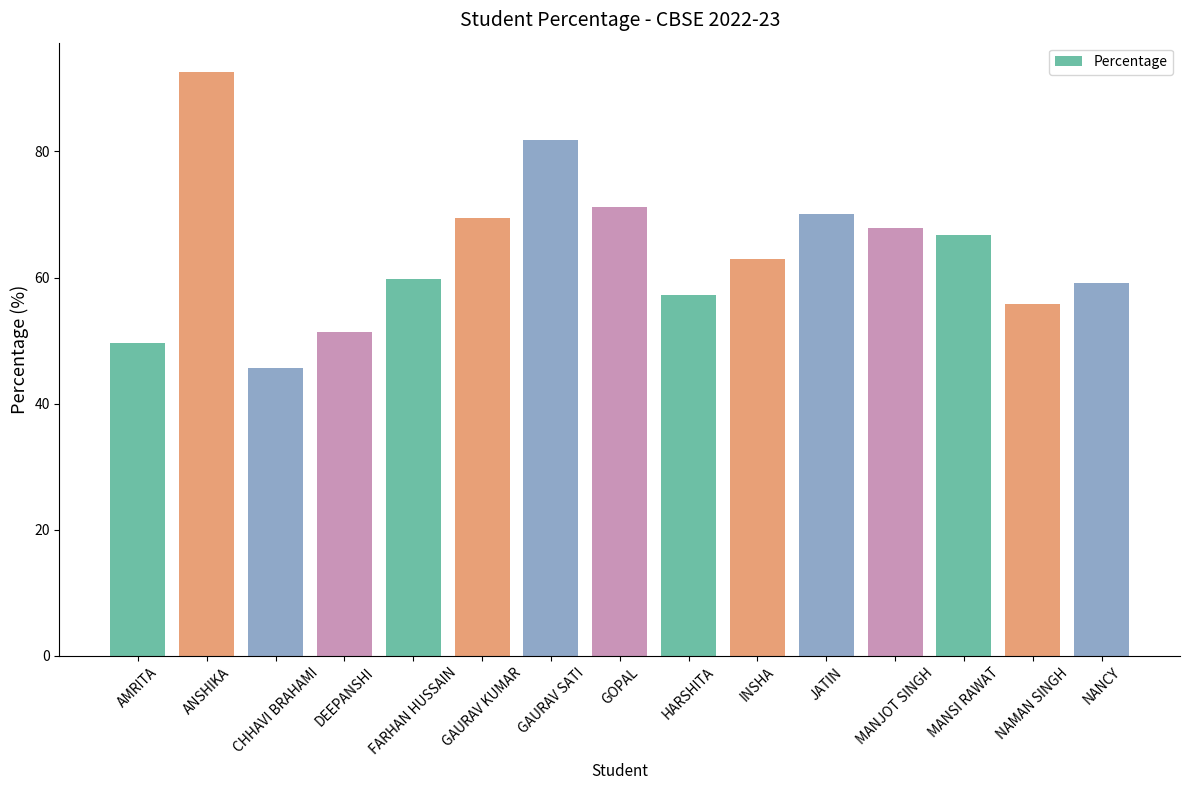

What is the difference between the maximum and minimum values?

47.0